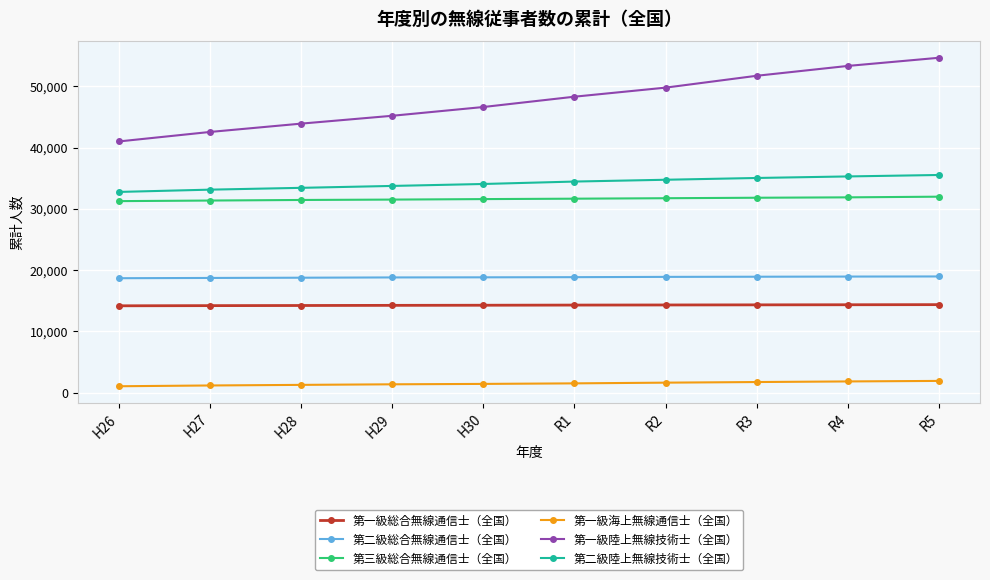

The value of 第三級総合無線通信士（全国） at H26 is 31252. True or false?

True